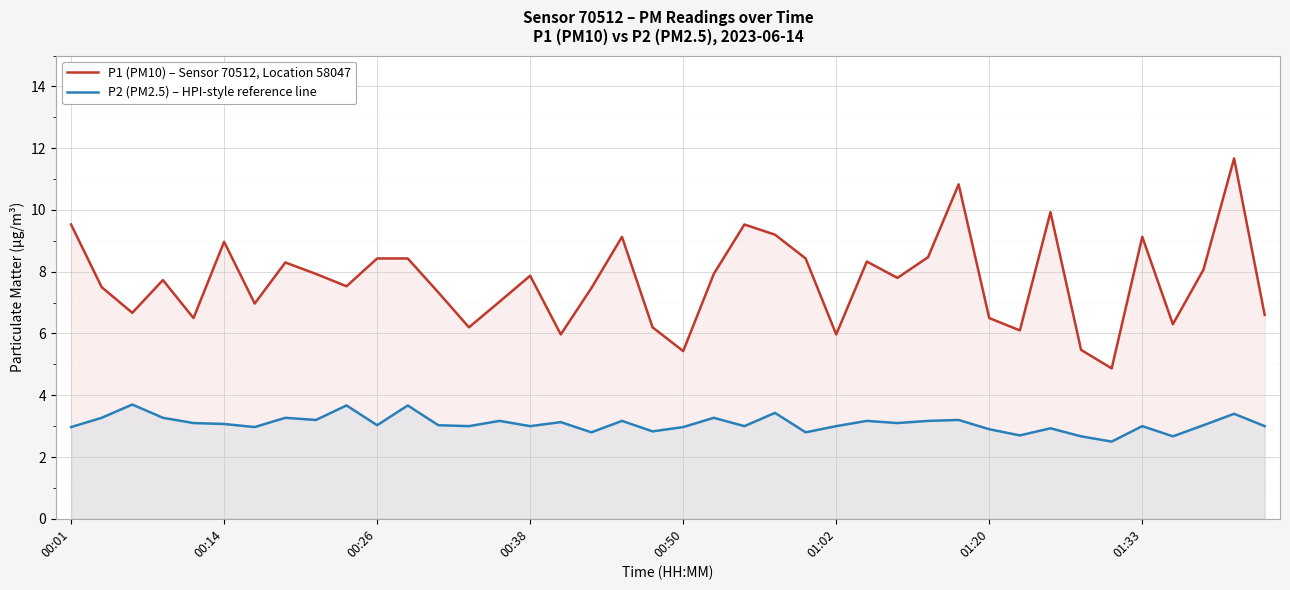

Which series has the largest total across all categories?

P1 (PM10) – Sensor 70512, Location 58047